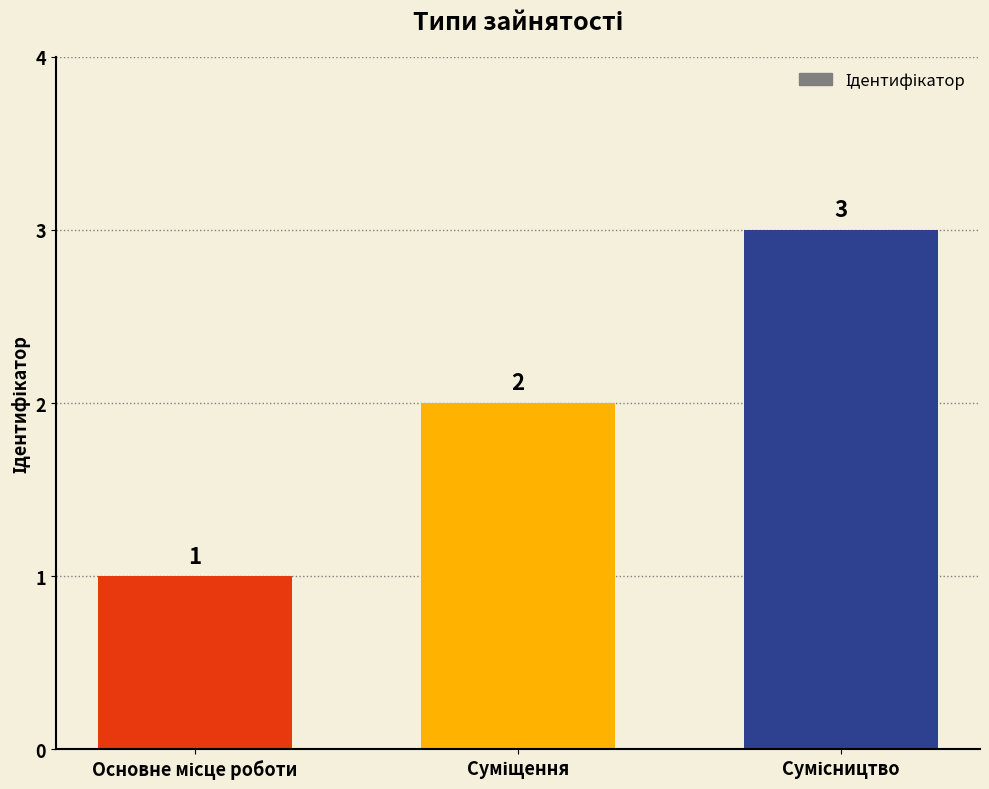

What is the maximum value shown in the chart?

3